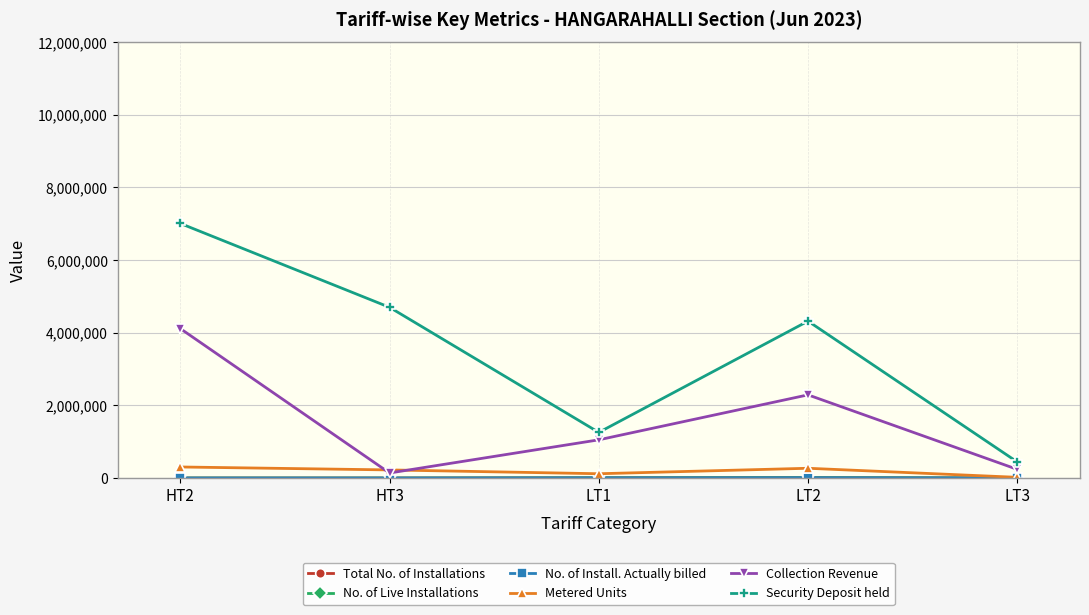

The value of Metered Units at HT2 is 304725.0. True or false?

True